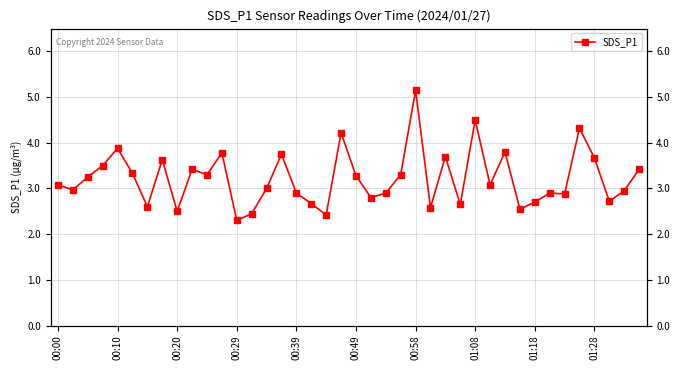

What is the sum of all values?

128.8